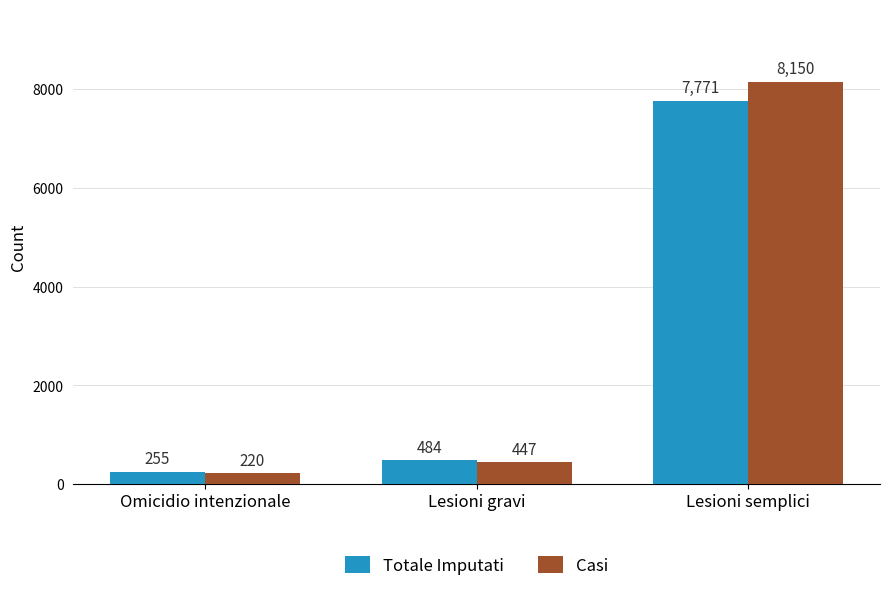

What is the sum of the Casi values at Lesioni semplici and Lesioni gravi?

8597